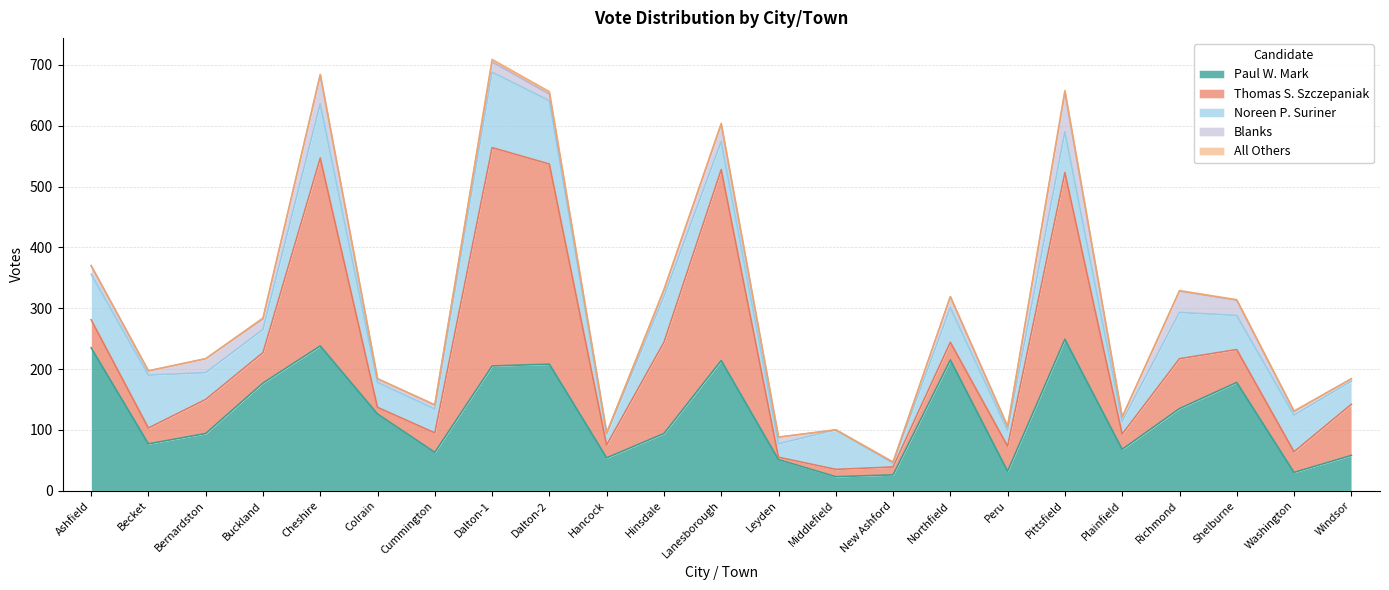

Does the chart display data point markers on the line(s)?

No